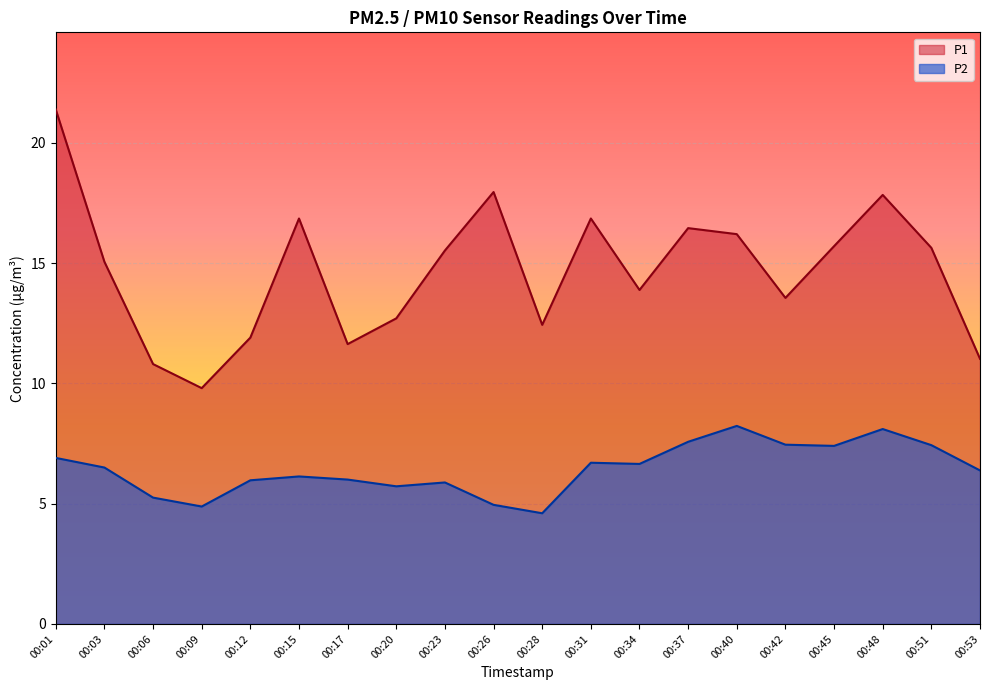

Where is the first local minimum for P2?

00:09